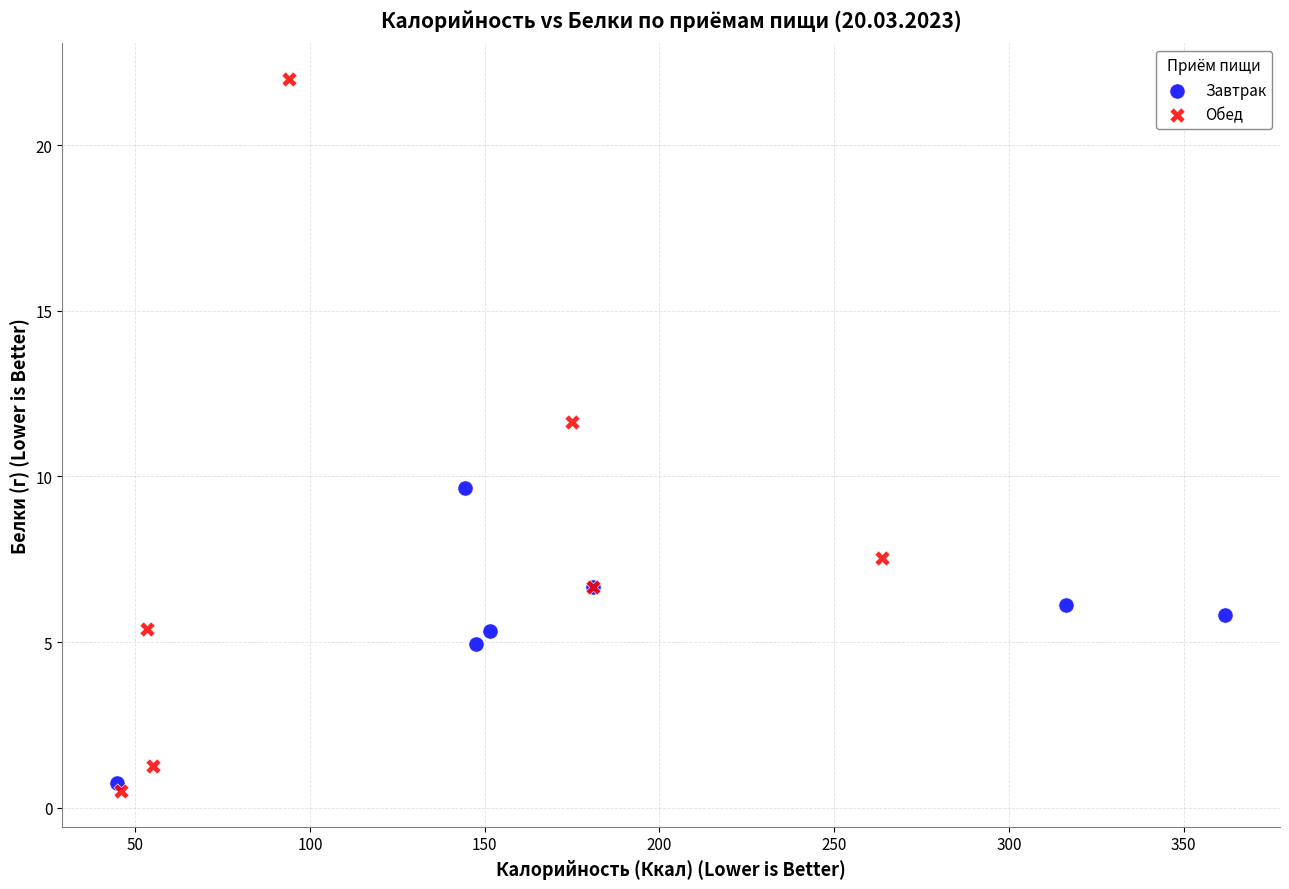

Which series contains the highest Y value?

Обед